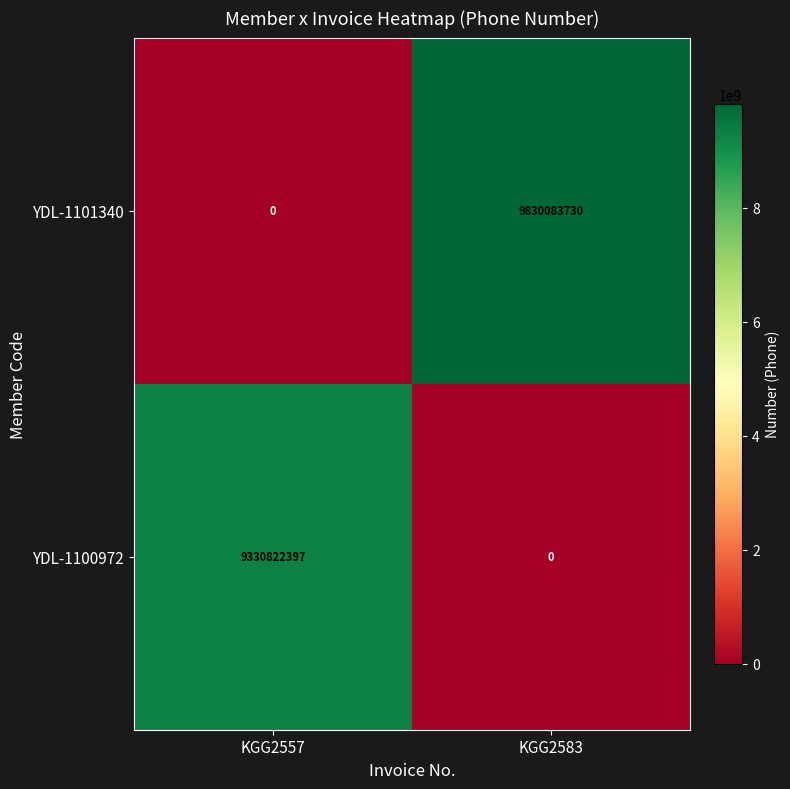

Which category has the highest value across all series?

KGG2583